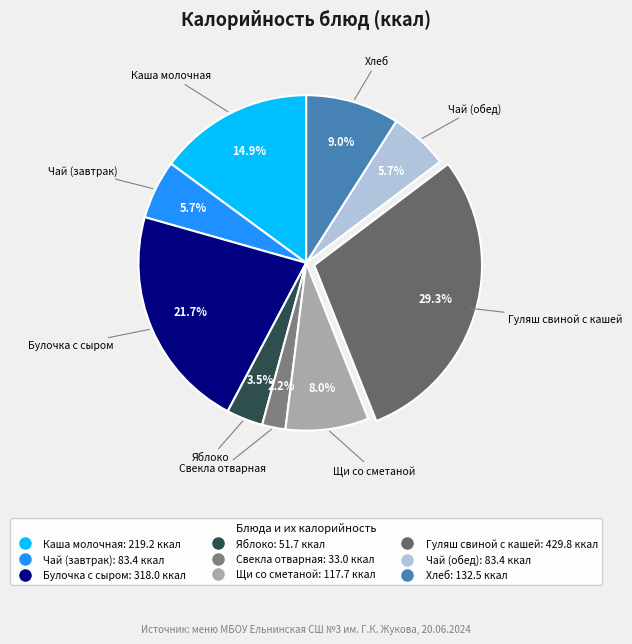

Is it true that Свекла отварная is 2% of the pie?

True